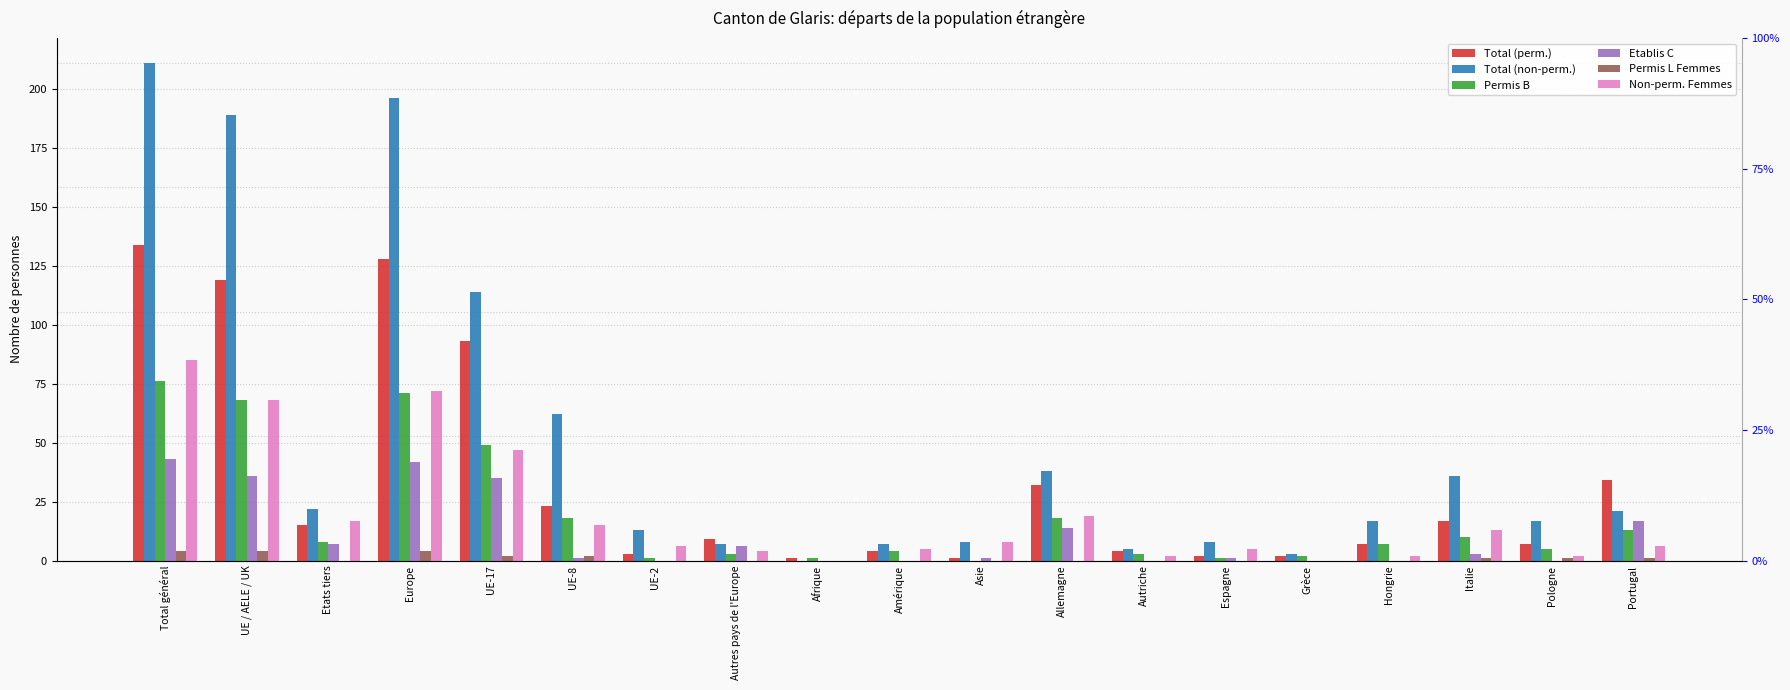

Reading right to left, list all the values displayed in this chart.

Total (perm.): 34	7	17	7	2	2	4	32	1	4	1	9	3	23	93	128	15	119	134
Total (non-perm.): 21	17	36	17	3	8	5	38	8	7	0	7	13	62	114	196	22	189	211
Permis B: 13	5	10	7	2	1	3	18	0	4	1	3	1	18	49	71	8	68	76
Etablis C: 17	0	3	0	0	1	0	14	1	0	0	6	0	1	35	42	7	36	43
Permis L Femmes: 1	1	1	0	0	0	0	0	0	0	0	0	0	2	2	4	0	4	4
Non-perm. Femmes: 6	2	13	2	0	5	2	19	8	5	0	4	6	15	47	72	17	68	85